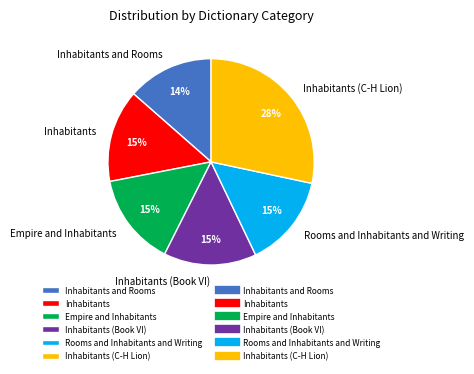

To the nearest percent, what is the combined percentage of Rooms and Inhabitants and Writing and Inhabitants and Rooms?

28%